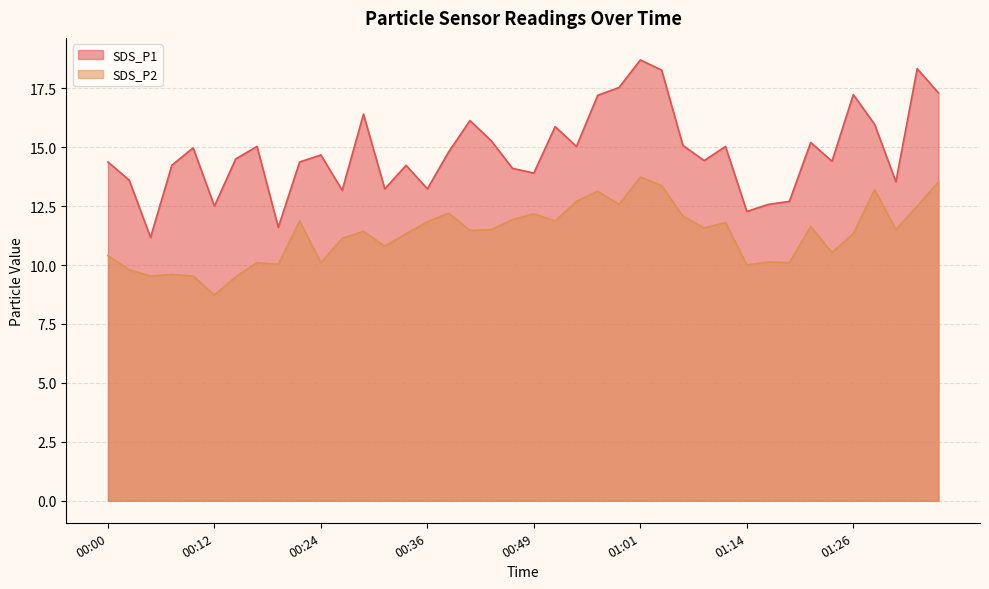

True or false: SDS_P2 and SDS_P1 cross at least once.

False